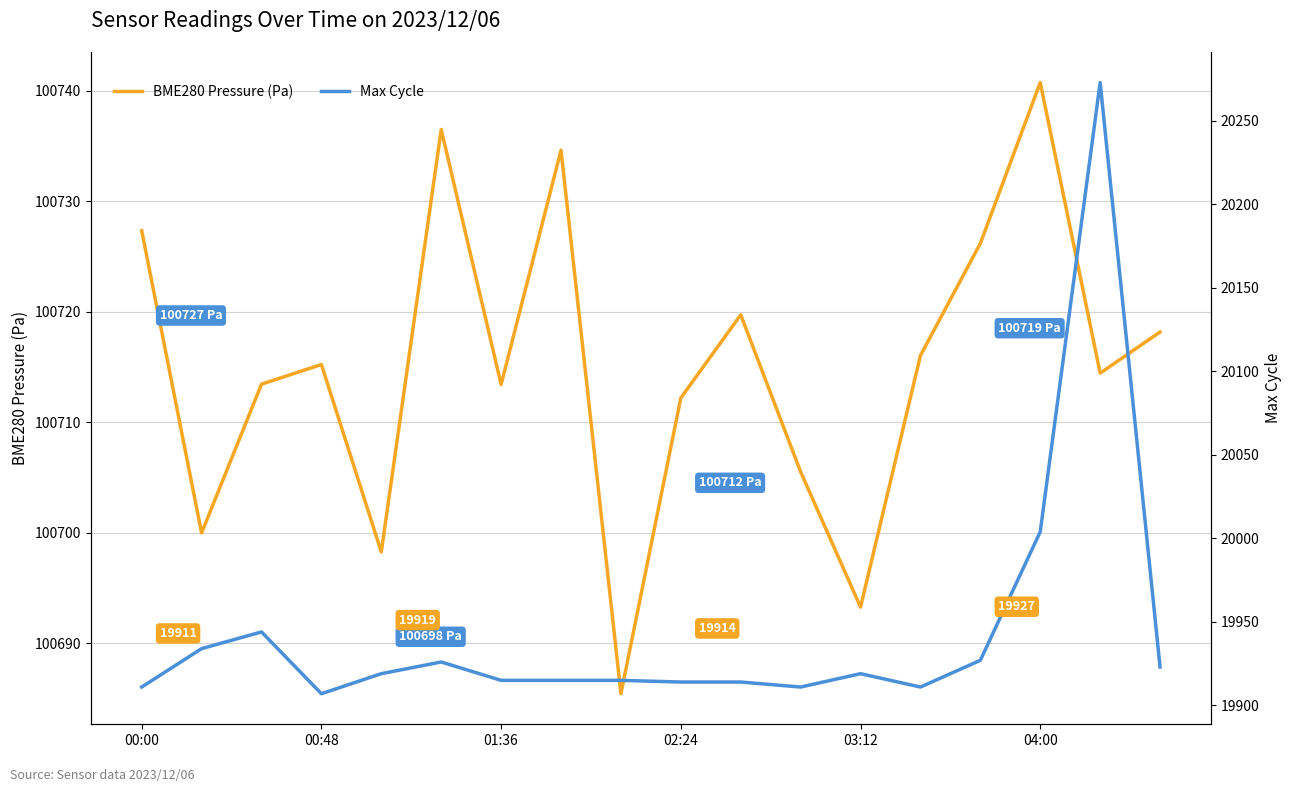

Does the chart display data point markers on the line(s)?

No